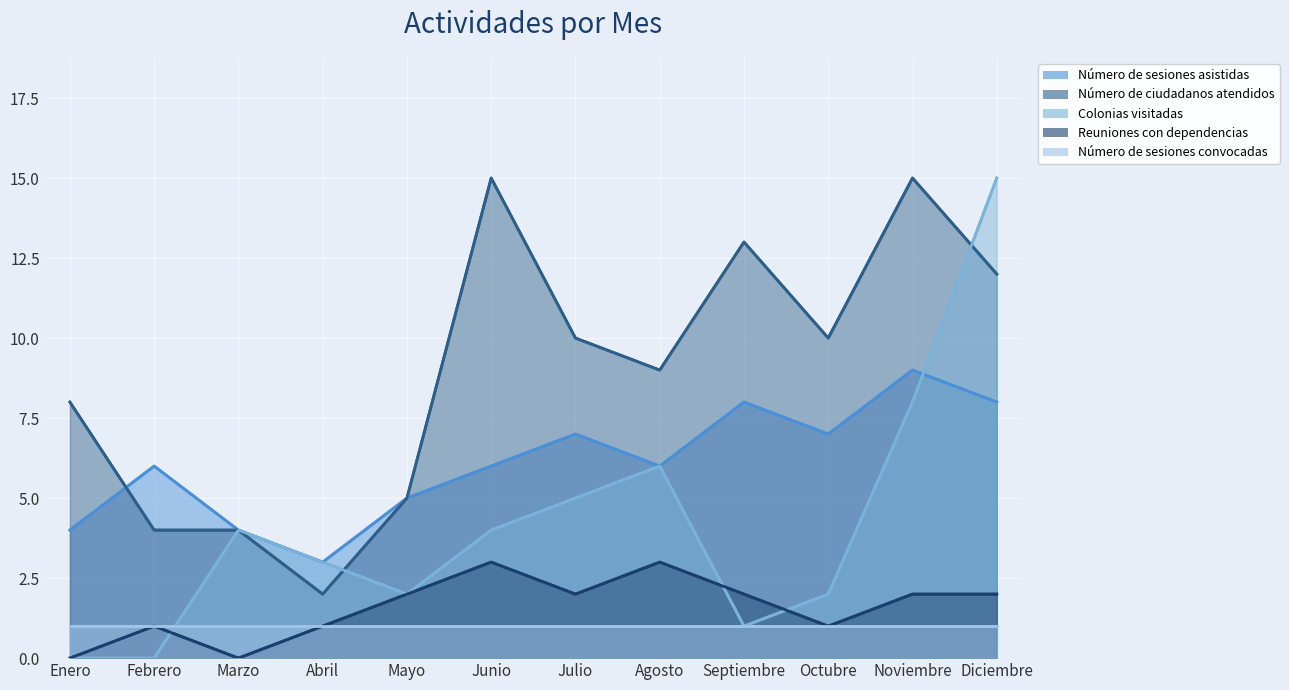

What value does the Colonias visitadas series have at Abril?

3